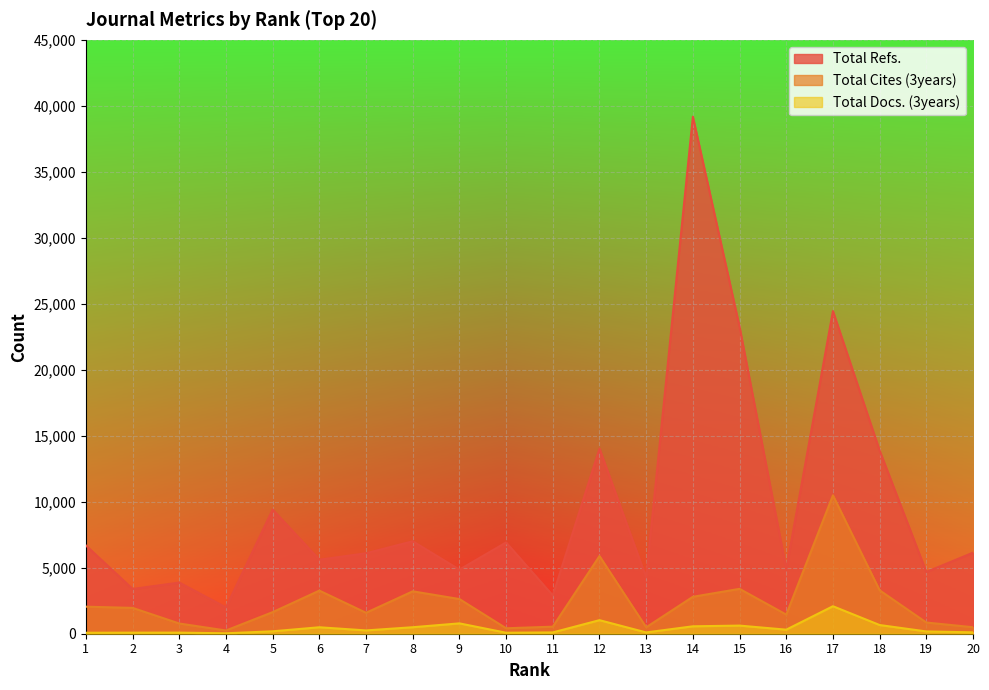

At which category is the sum across all series the highest?

14